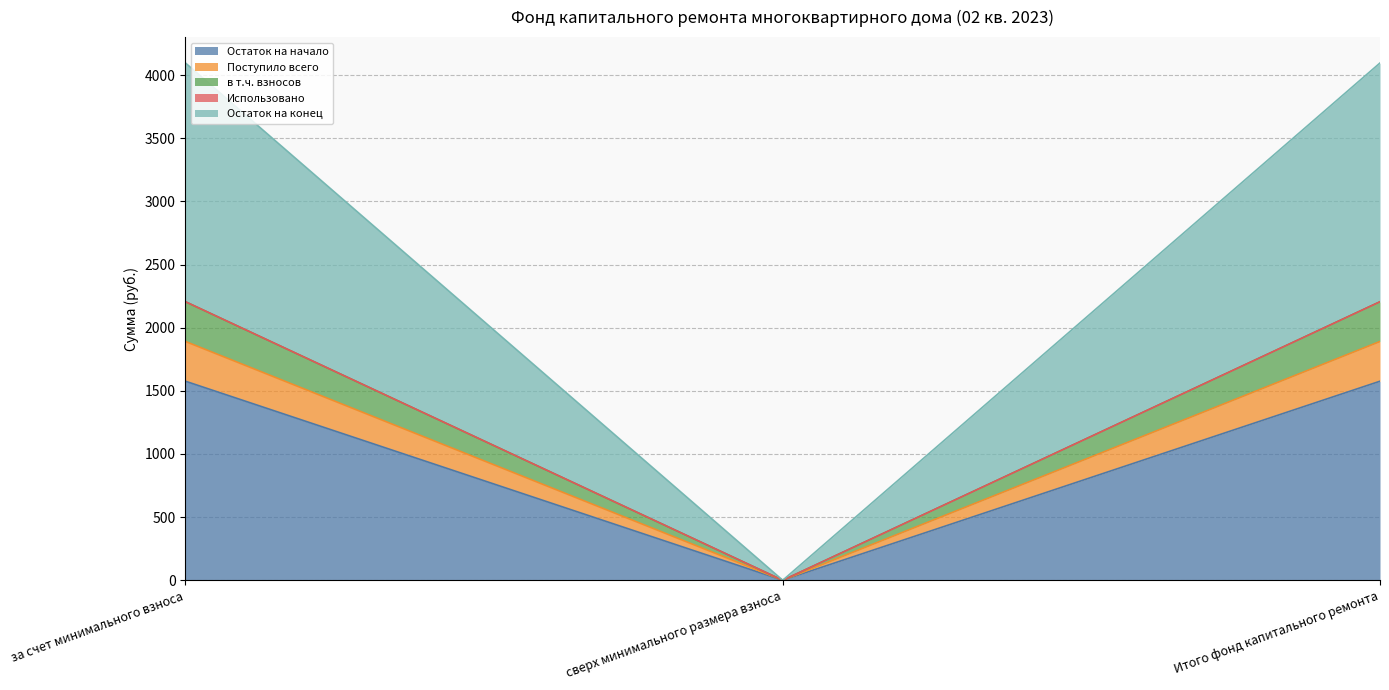

How many lines are shown in the chart?

5